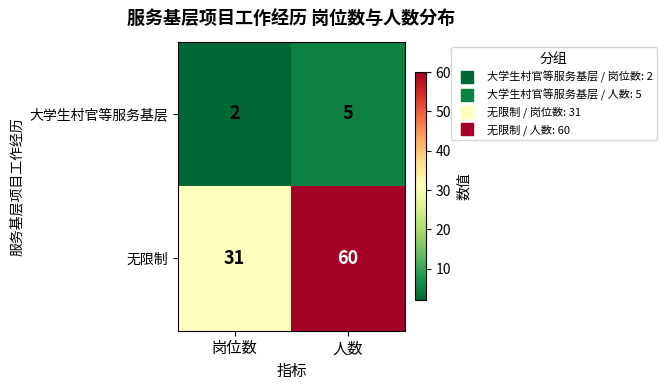

What is the minimum value for 无限制?

31